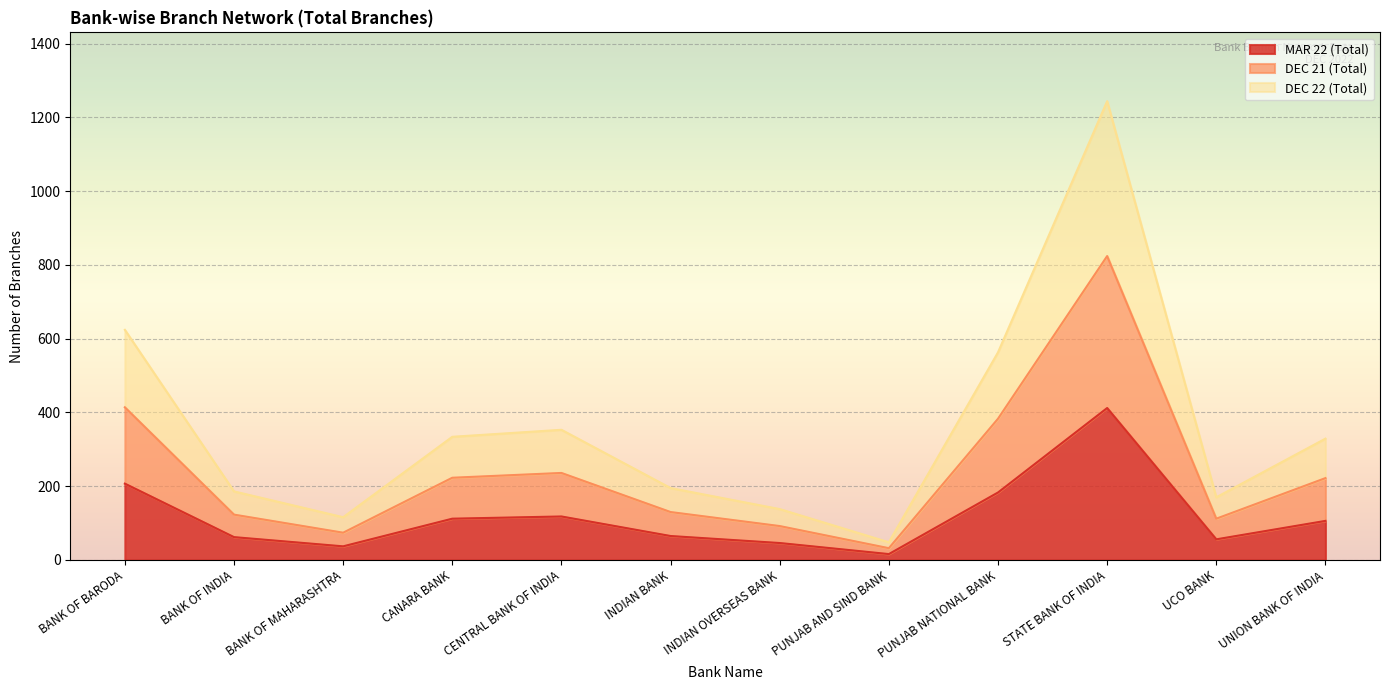

List the labels in order of DEC 22 (Total) value, largest first.

STATE BANK OF INDIA, BANK OF BARODA, PUNJAB NATIONAL BANK, CENTRAL BANK OF INDIA, CANARA BANK, UNION BANK OF INDIA, INDIAN BANK, BANK OF INDIA, UCO BANK, INDIAN OVERSEAS BANK, BANK OF MAHARASHTRA, PUNJAB AND SIND BANK